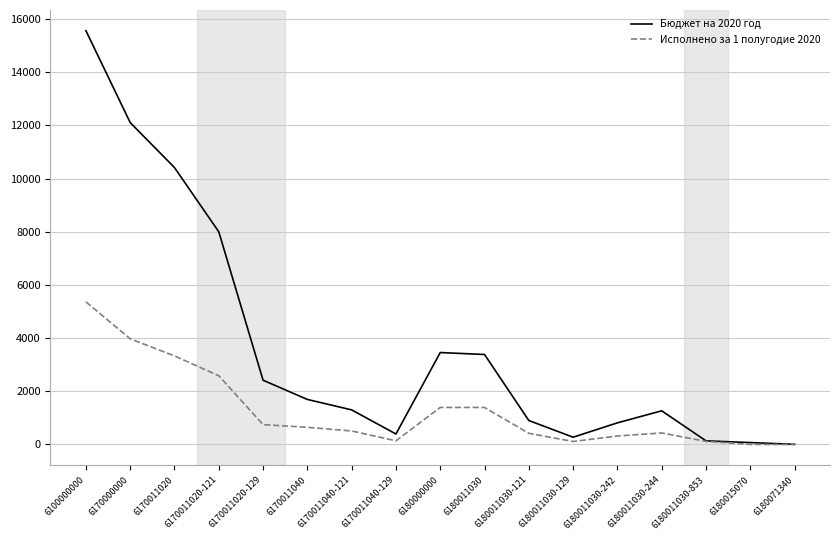

Which label corresponds to the largest value in the chart?

6100000000